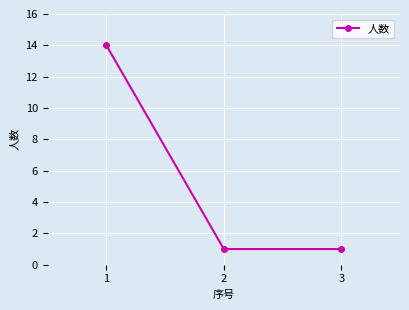

True or false: the data shows 14 at 1.

True